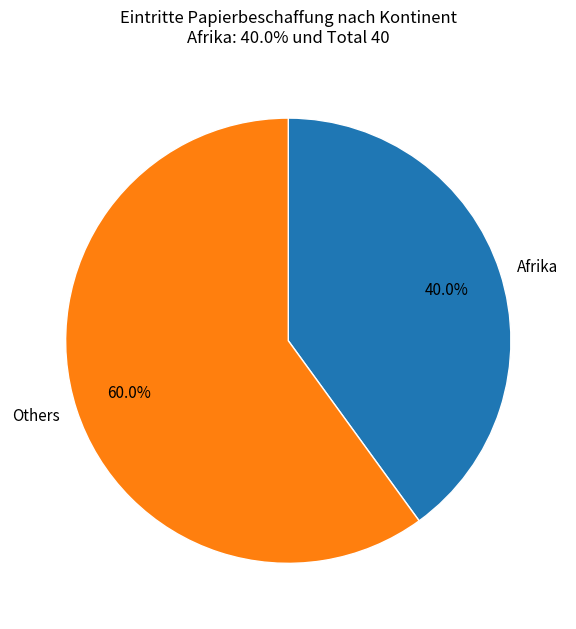

What percentage do Others and Afrika together represent?

100.0%